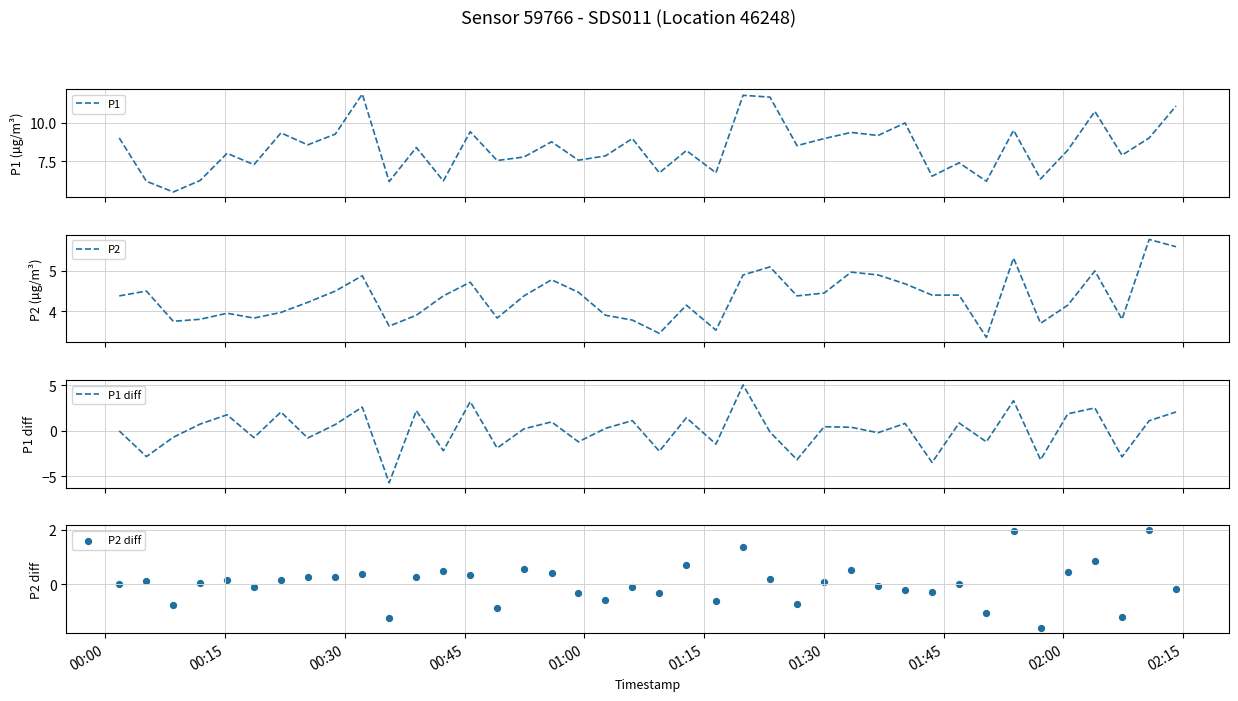

At how many categories does at least one series exceed 10?

5